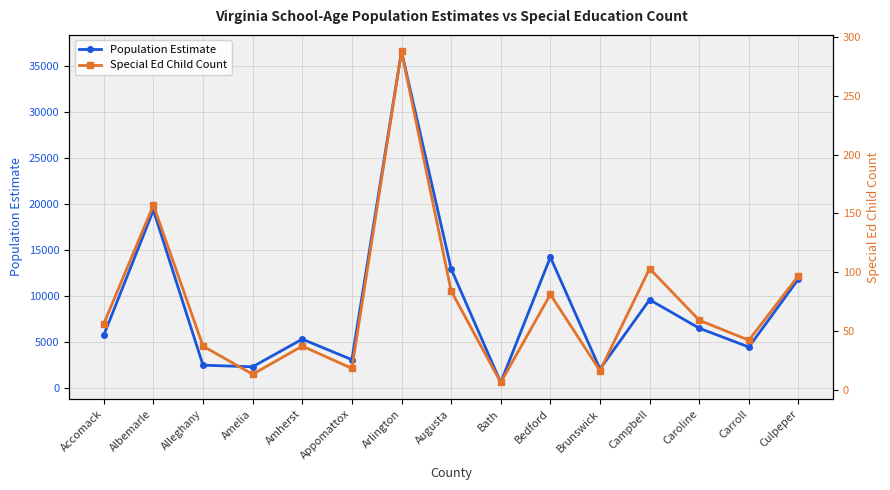

At which category does Special Ed Child Count reach its first local peak?

Albemarle